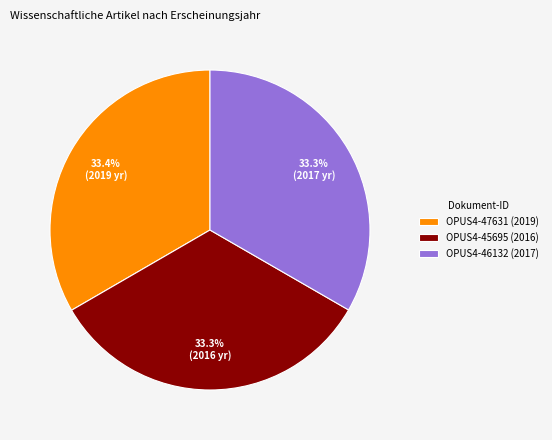

Is there any slice that represents more than half of the pie?

No